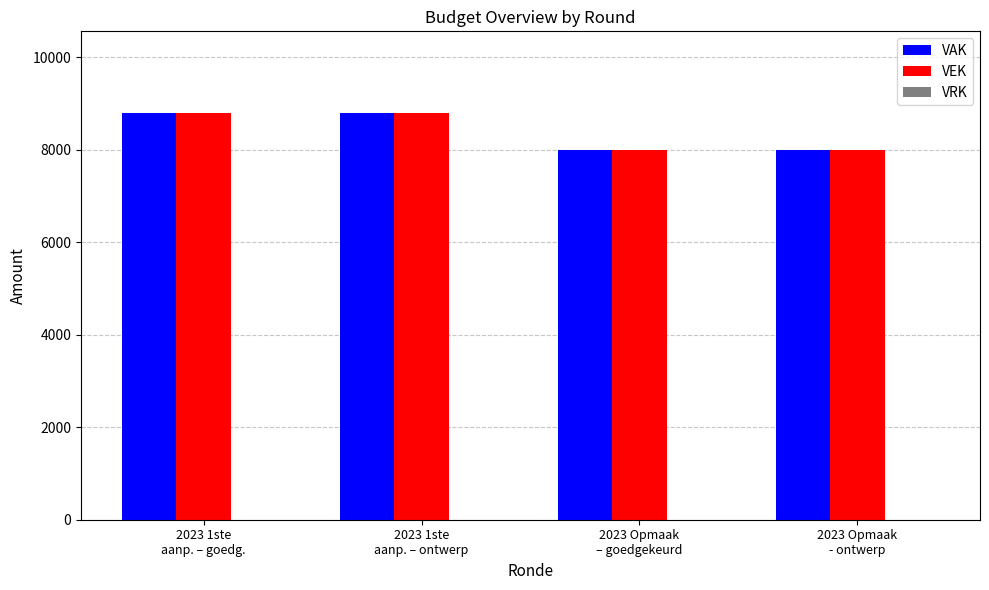

What is the minimum value for VEK?

8000